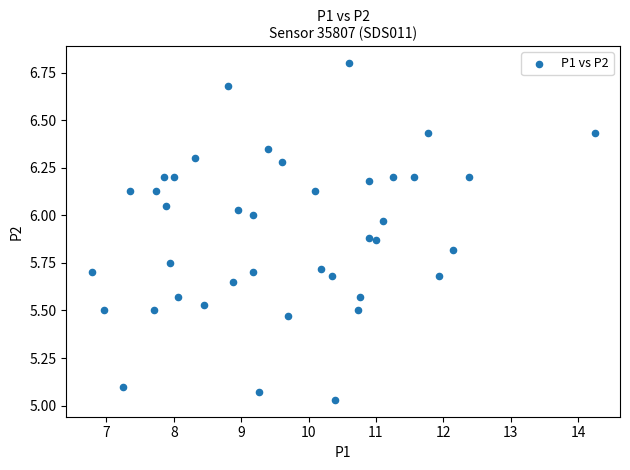

What is the range of Y values (max minus min)?

1.8